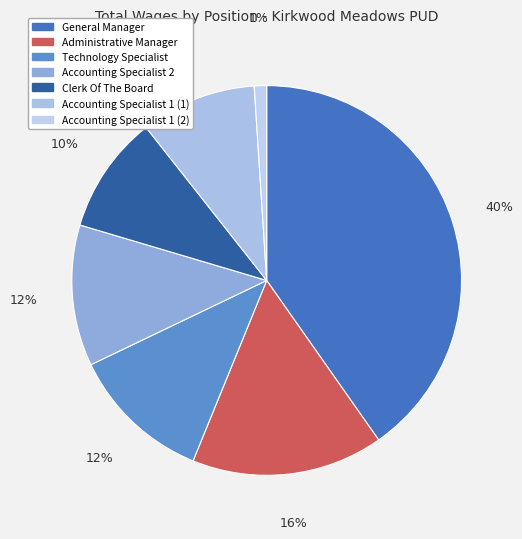

Which has a higher value, Technology Specialist or Administrative Manager?

Administrative Manager